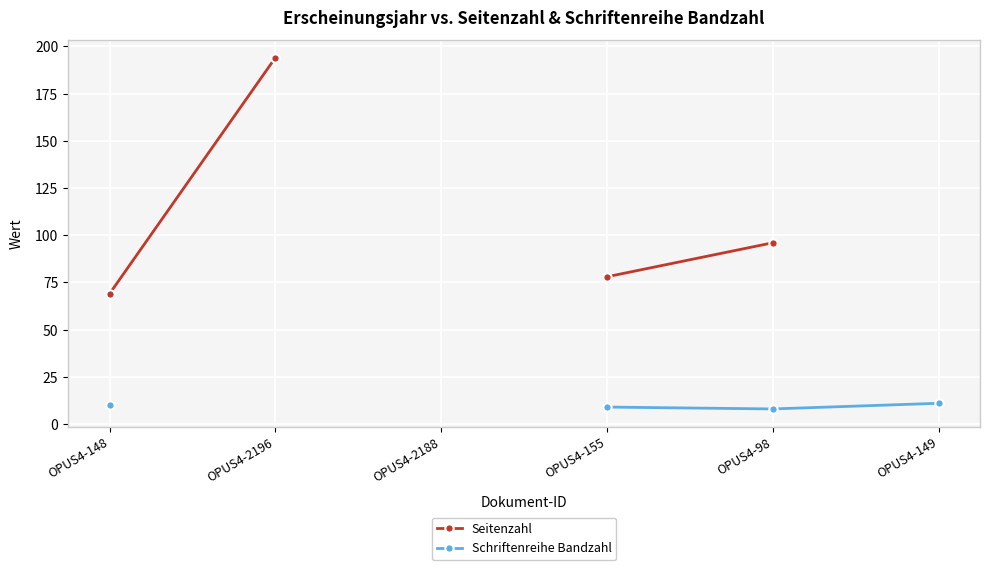

What is the lowest value of the Schriftenreihe Bandzahl series?

8.0